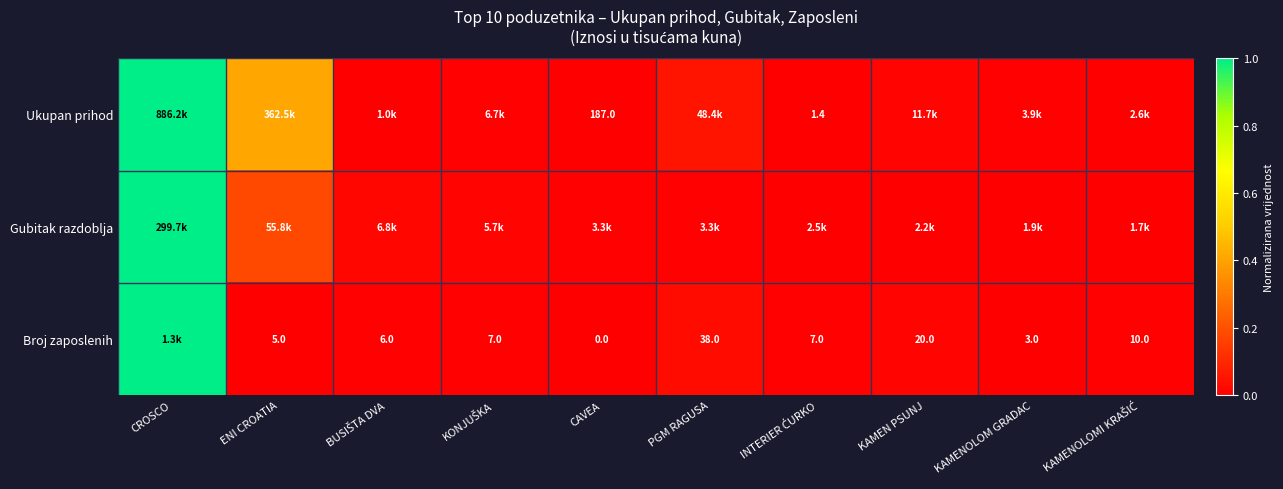

At which label does Gubitak razdoblja reach its minimum?

KAMENOLOMI KRAŠIĆ